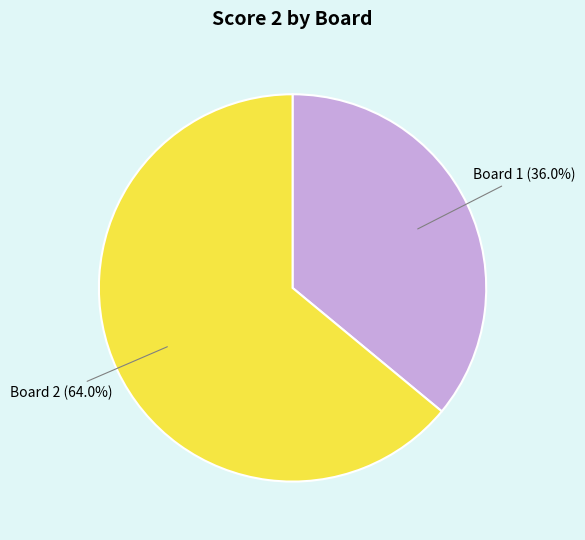

What is the largest slice in the pie chart?

Board 2